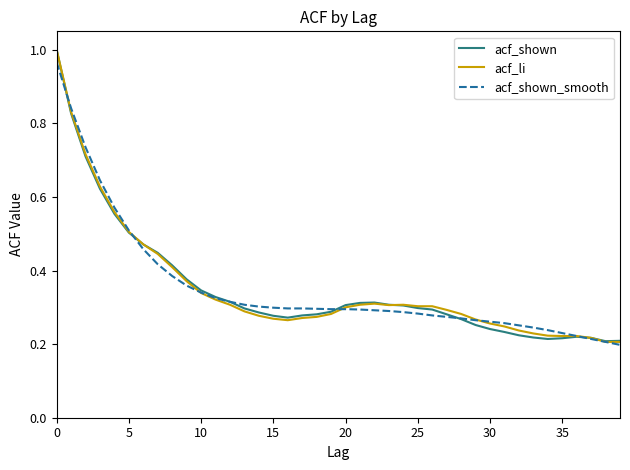

How many lines are shown in the chart?

3